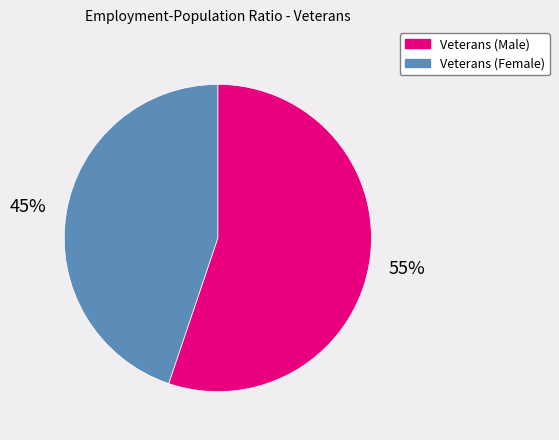

To the nearest percent, what is the difference between the largest and smallest slice percentages?

10%